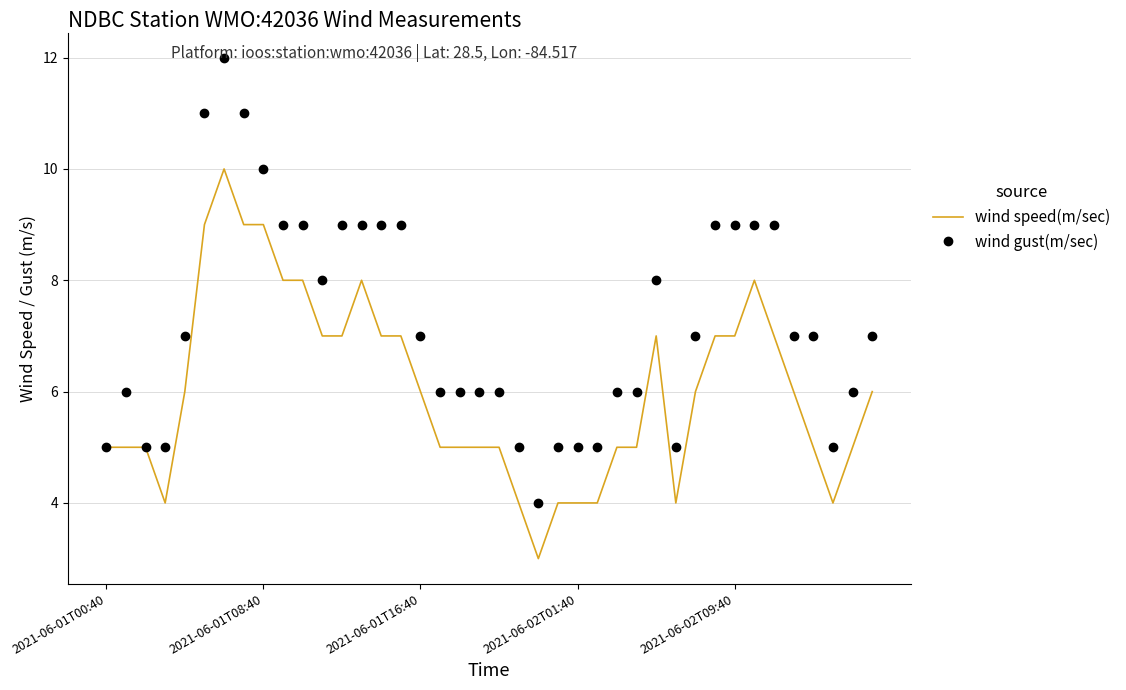

What is the smallest value displayed?

3